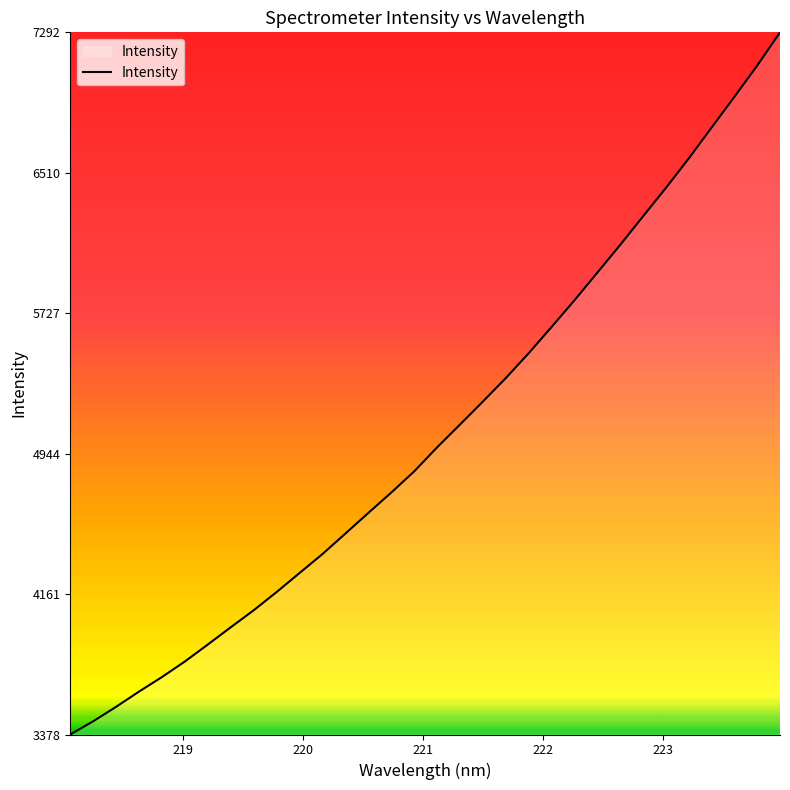

What is the maximum value shown in the chart?

7292.4